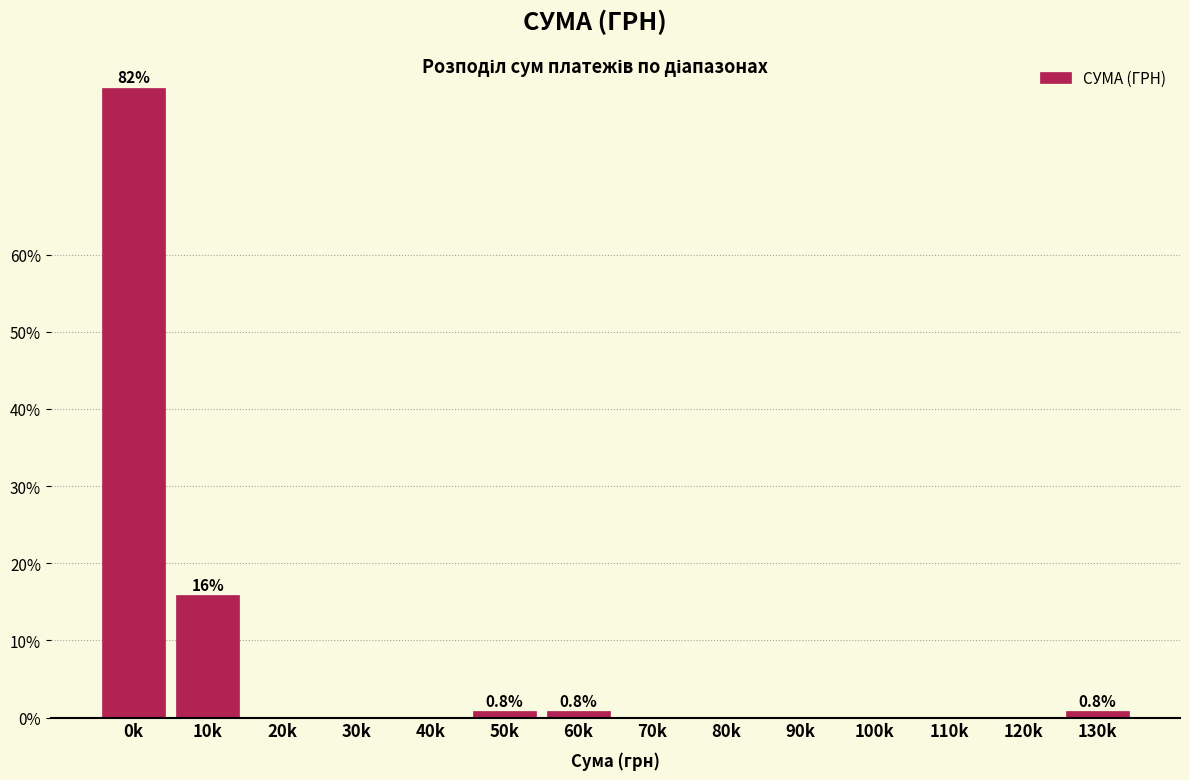

Reading right to left, transcribe all the data shown in this chart.

130k=0.8	120k=0.0	110k=0.0	100k=0.0	90k=0.0	80k=0.0	70k=0.0	60k=0.8	50k=0.8	40k=0.0	30k=0.0	20k=0.0	10k=15.8	0k=81.7